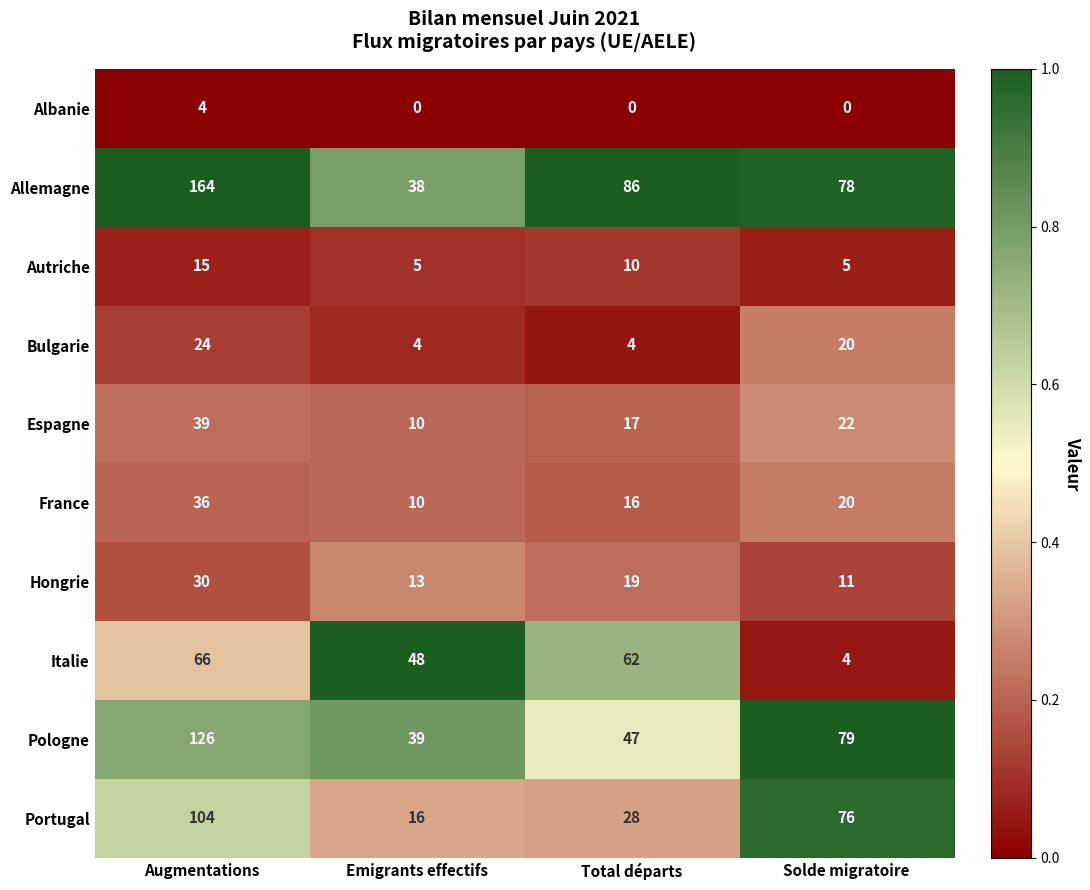

Which series has the largest range (max minus min)?

Allemagne